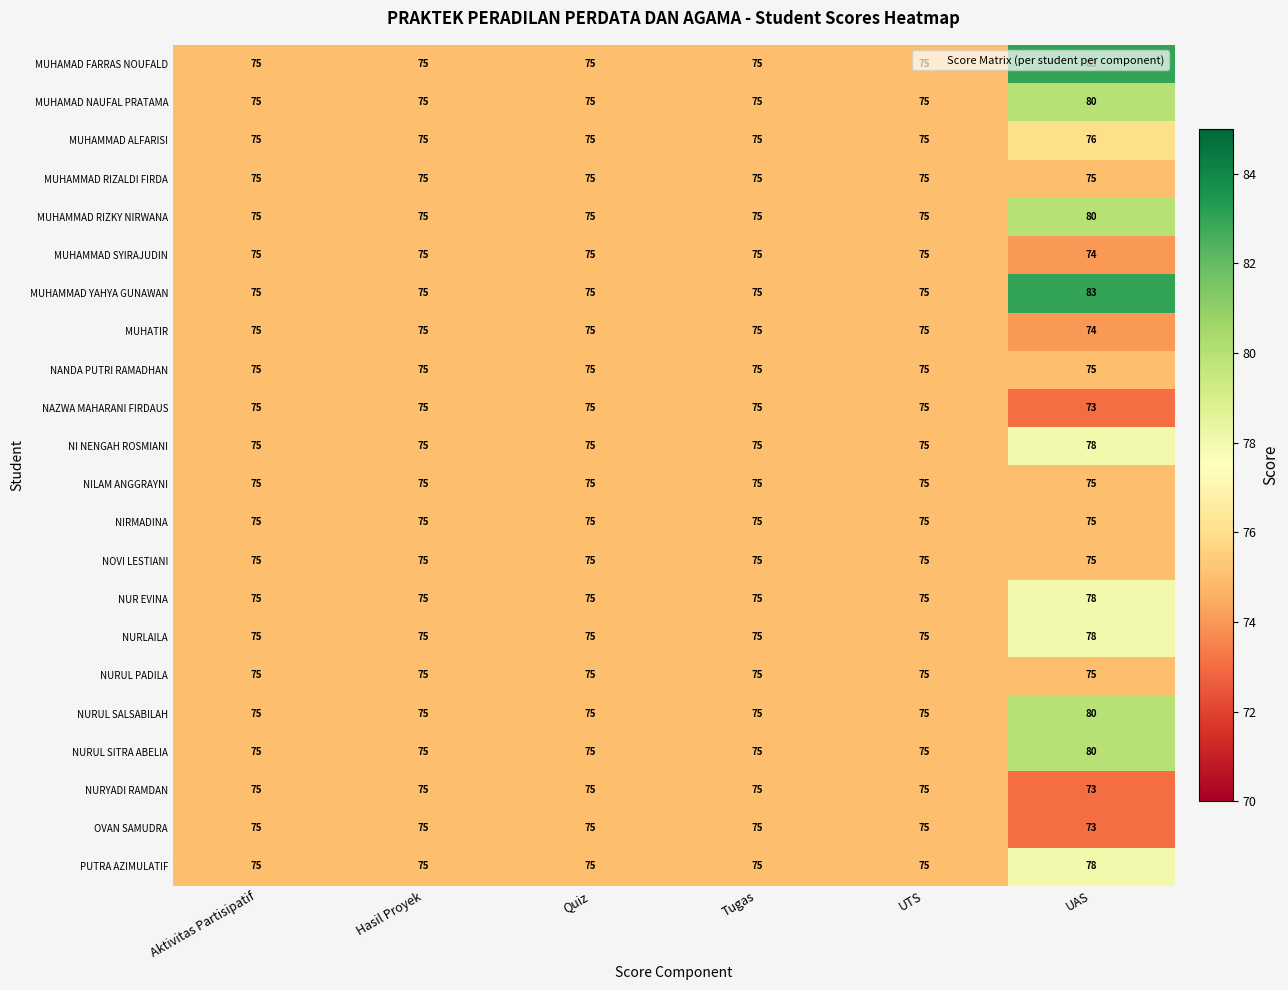

At which category is the sum across all series the highest?

UAS